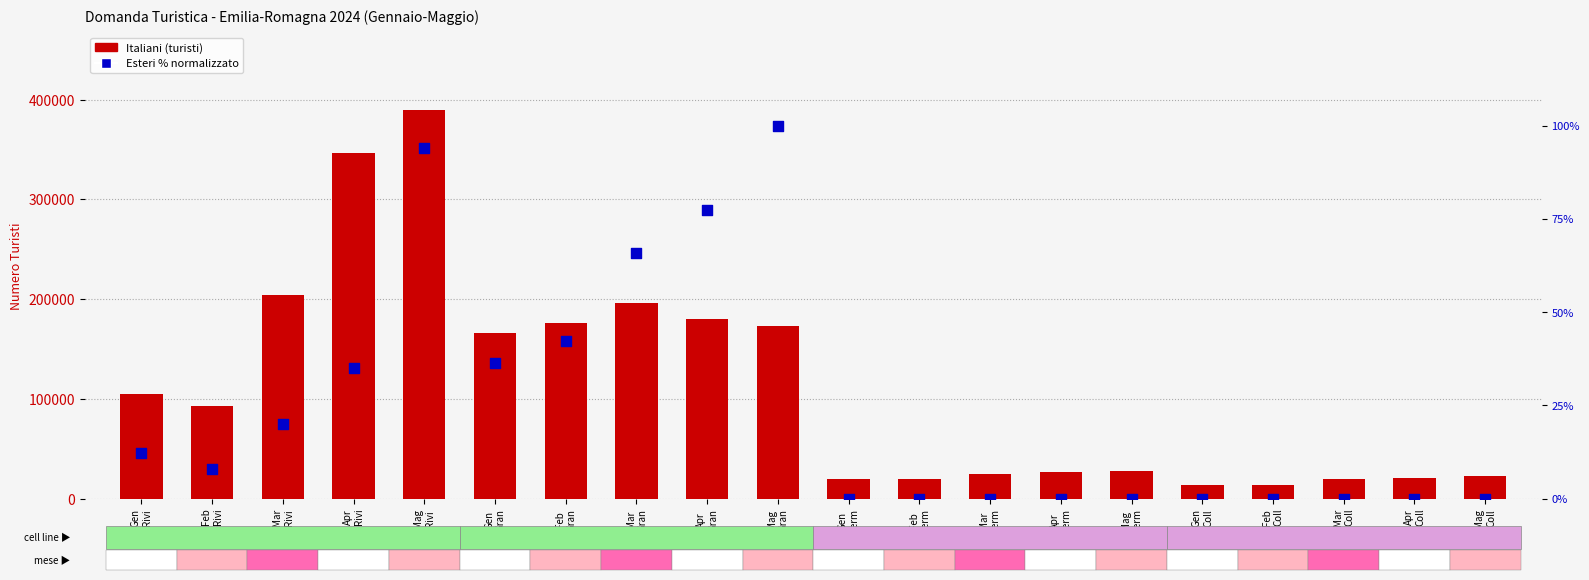

Which series contains the highest Y value?

Italiani (turisti)